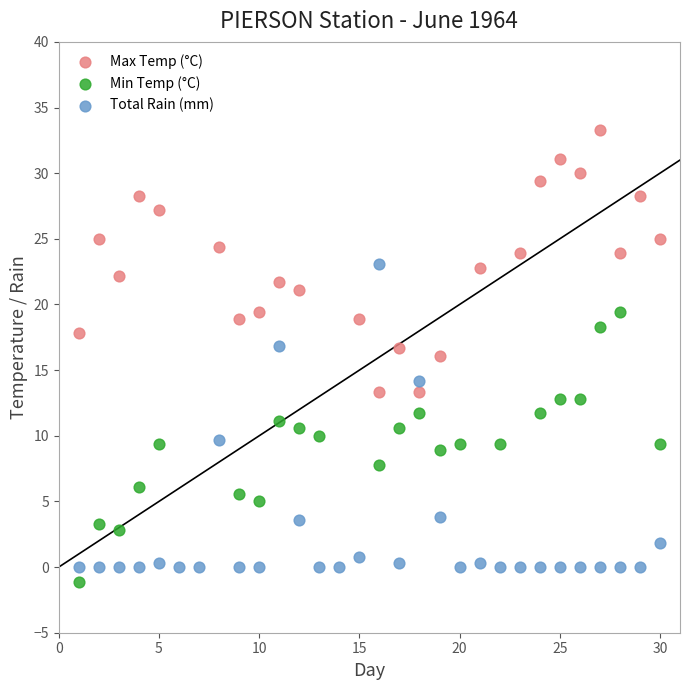

Which series has the widest spread of Y values?

Total Rain (mm)